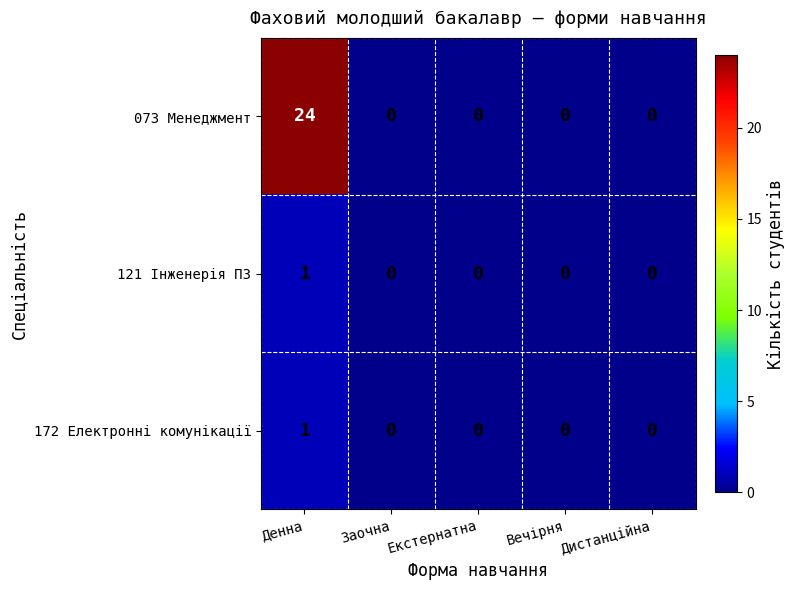

True or false: 073 Менеджмент has a value of 0 at Вечірня.

True